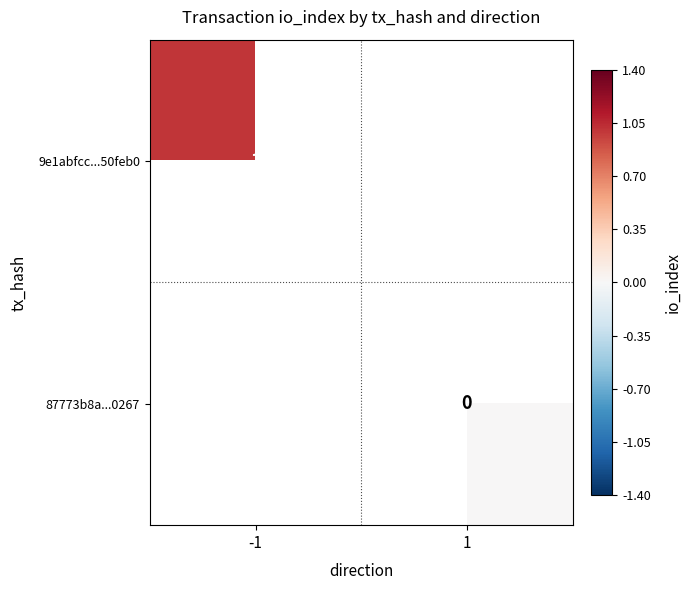

What is the greatest value displayed?

1.0